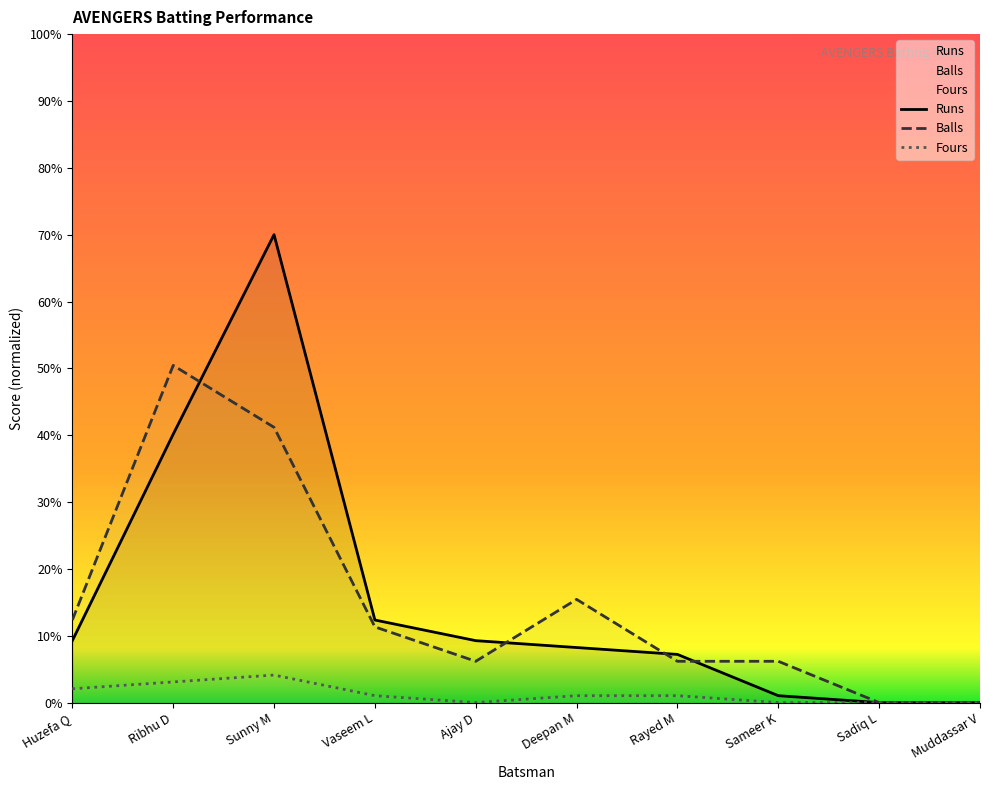

Which series changed the most between Ribhu D and Ajay D?

Balls